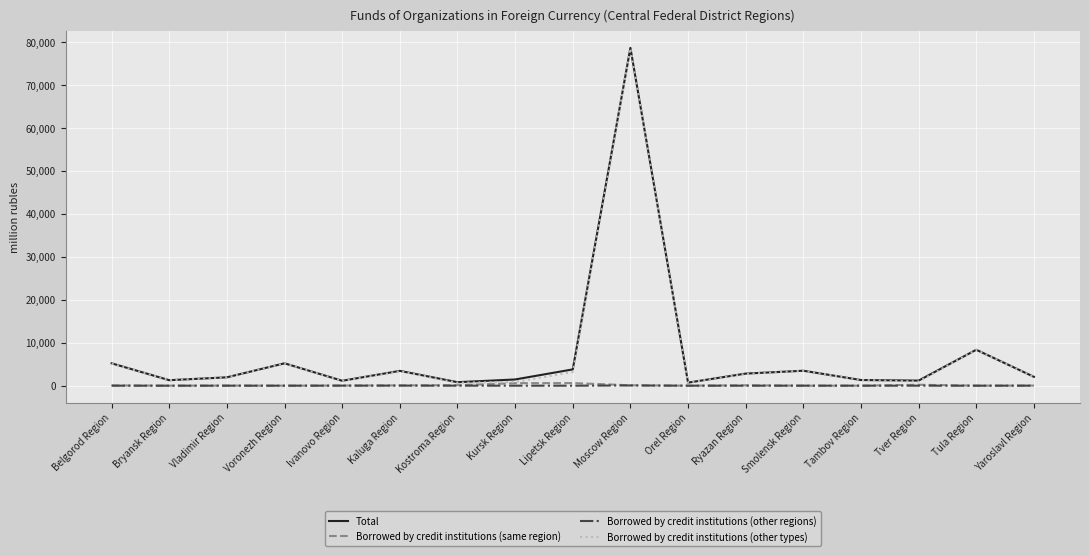

How many categories are shown in the chart?

17